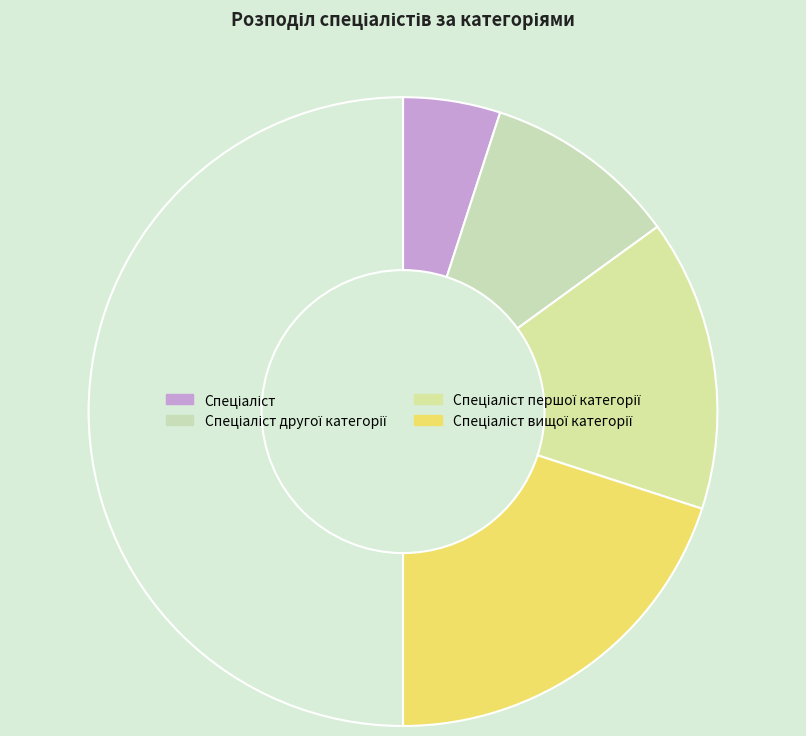

Rank the categories by value from highest to lowest.

Спеціаліст вищої категорії, Спеціаліст першої категорії, Спеціаліст другої категорії, Спеціаліст